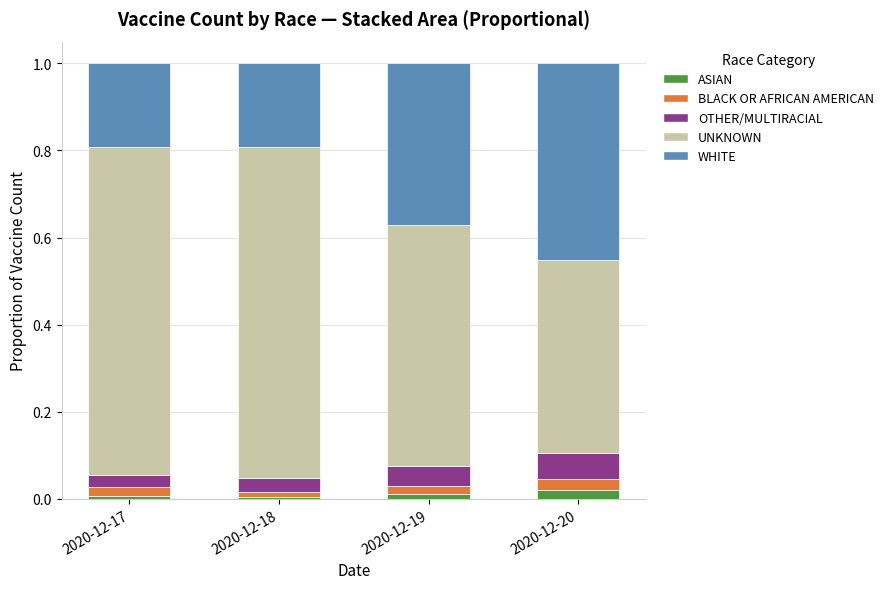

True or false: BLACK OR AFRICAN AMERICAN has a value of 0.0 at 2020-12-18.

False